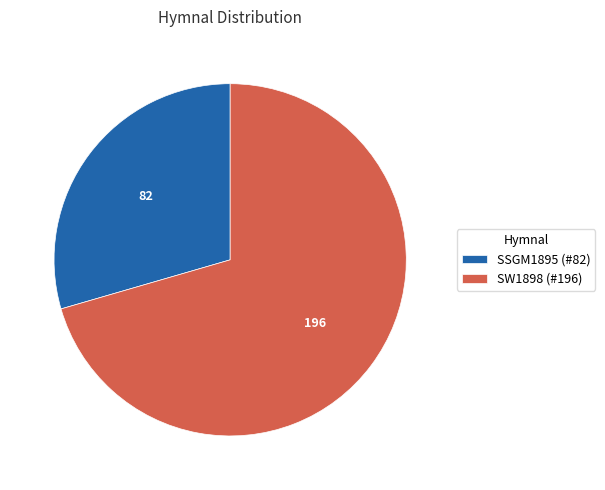

Is there a majority slice in this chart?

Yes